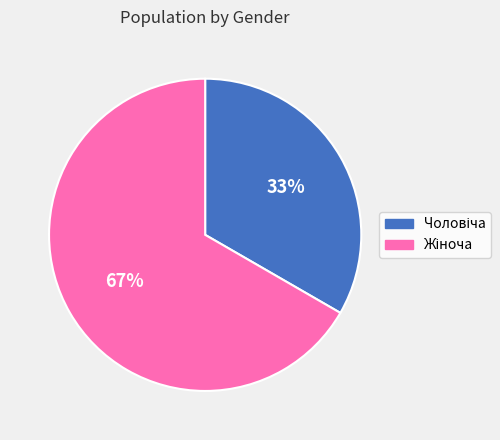

Is there a majority slice in this chart?

Yes